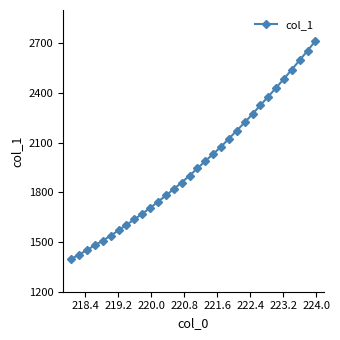

What is the smallest value displayed?

1398.1